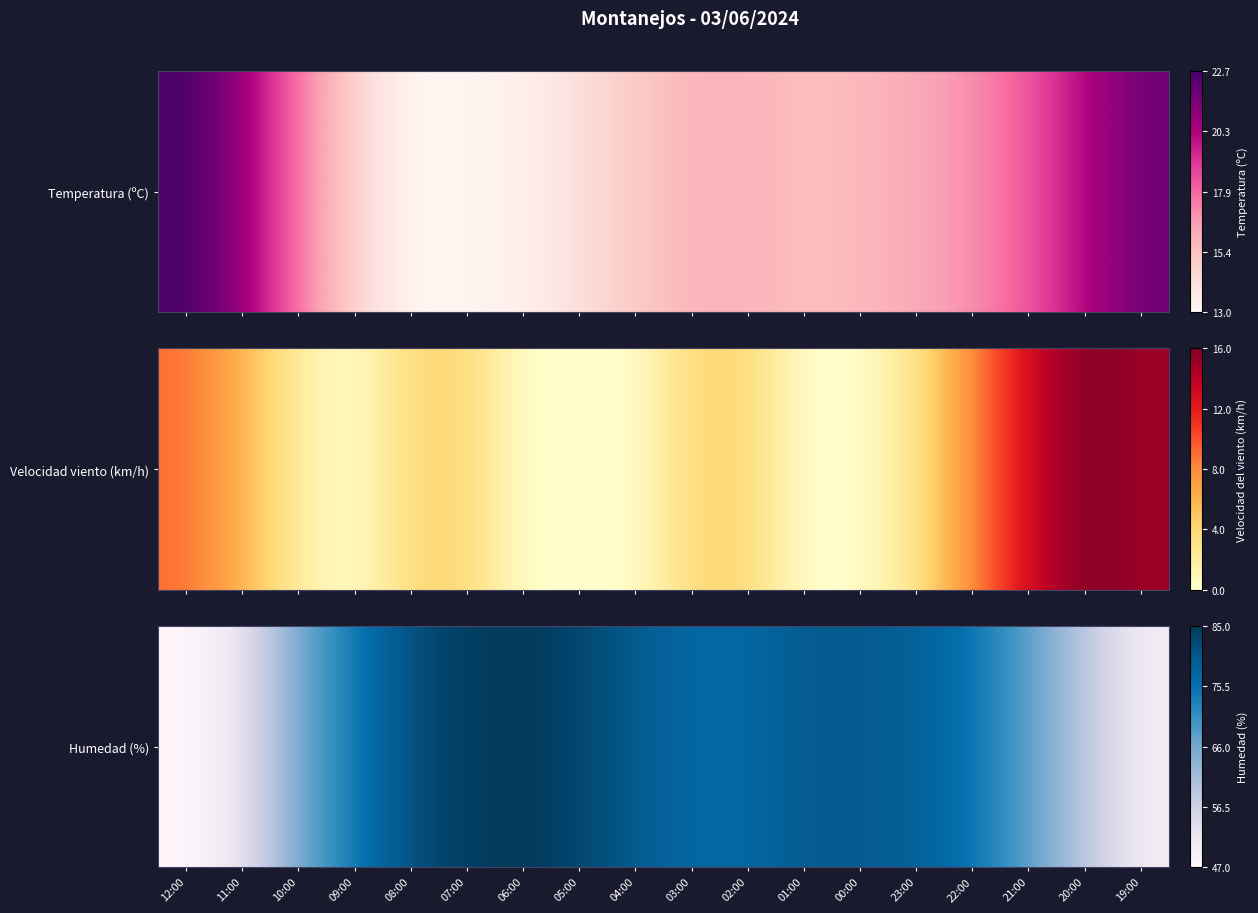

Rank the categories by value from lowest to highest.

12:00, 19:00, 11:00, 20:00, 10:00, 21:00, 09:00, 22:00, 03:00, 02:00, 23:00, 04:00, 01:00, 00:00, 08:00, 05:00, 07:00, 06:00